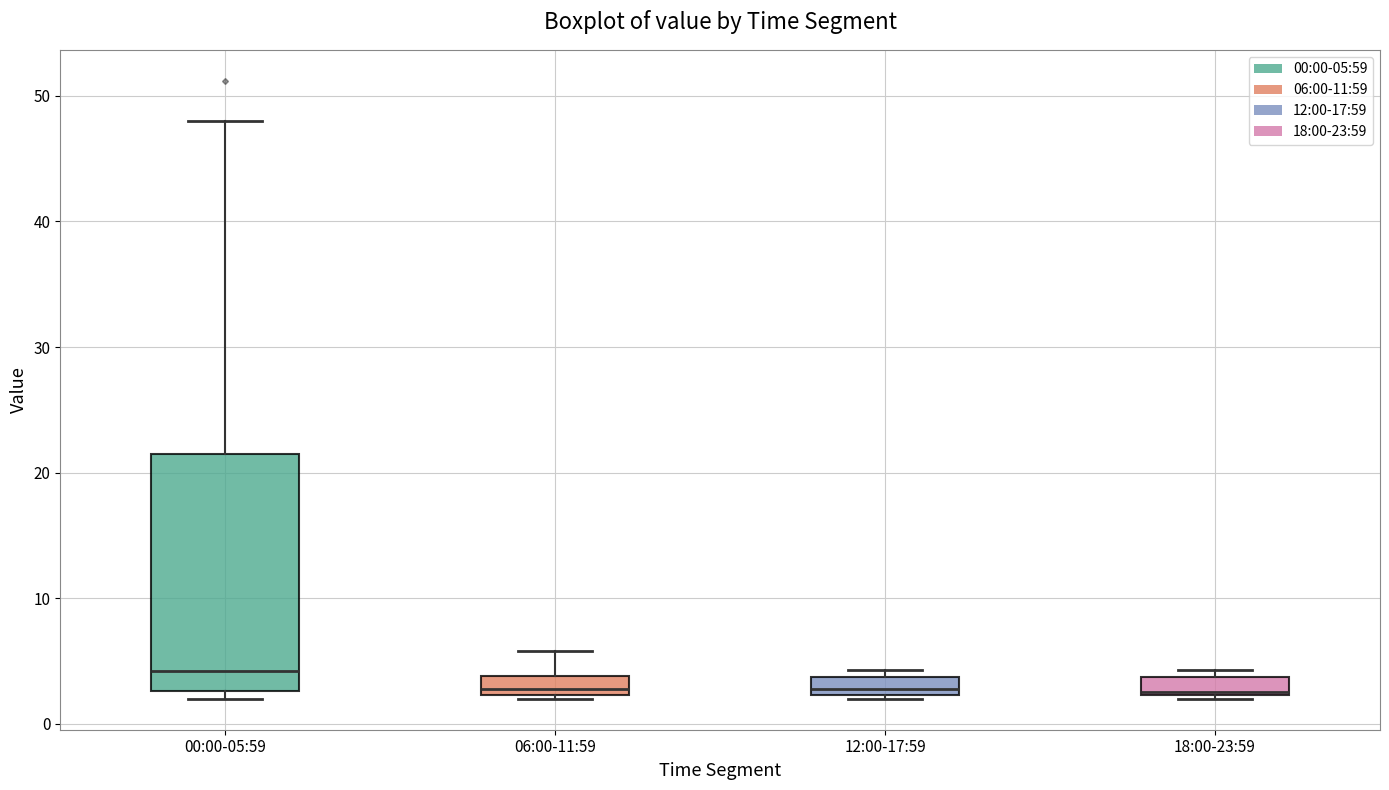

Comparing the boxes themselves (not the whiskers), which one is the tallest?

00:00-05:59